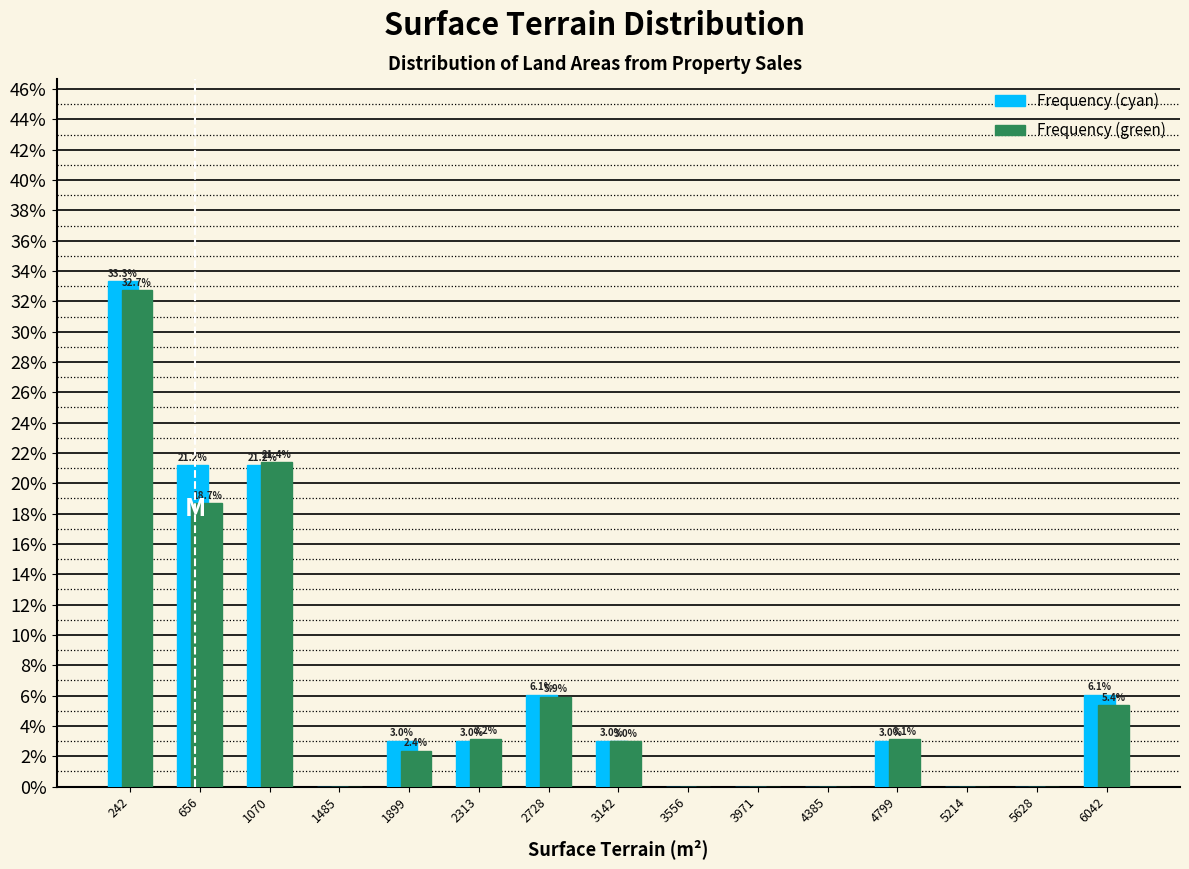

In the Frequency (cyan) series, which range on the x-axis has the tallest bar?

50 to 450